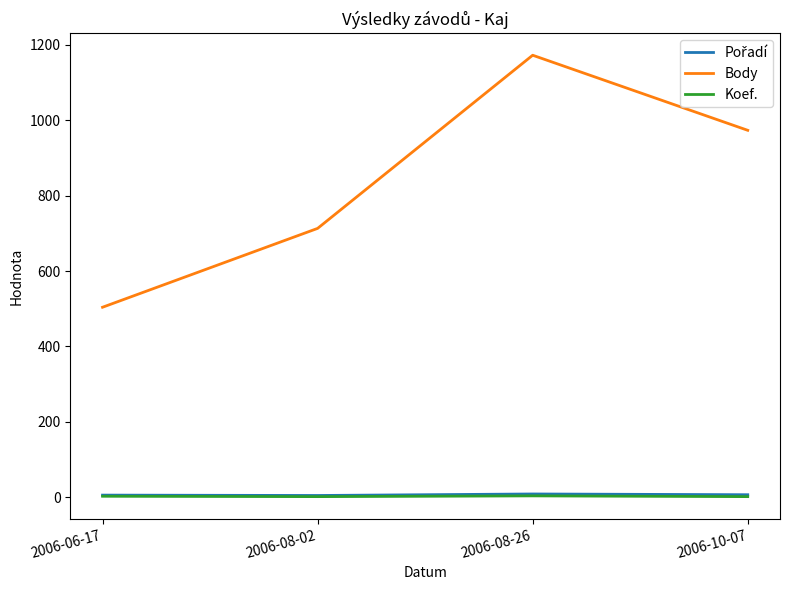

At which label does Body reach its minimum?

2006-06-17